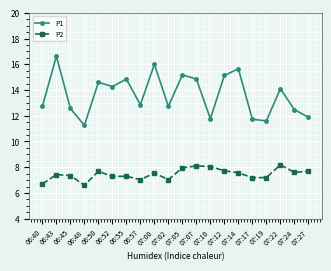

What are all the series names shown in the legend?

P1, P2